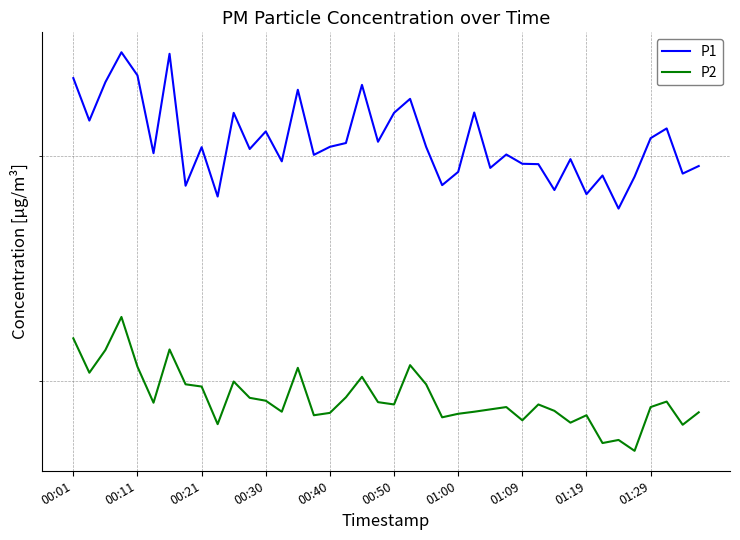

Is this an area chart (filled region under the line)?

No